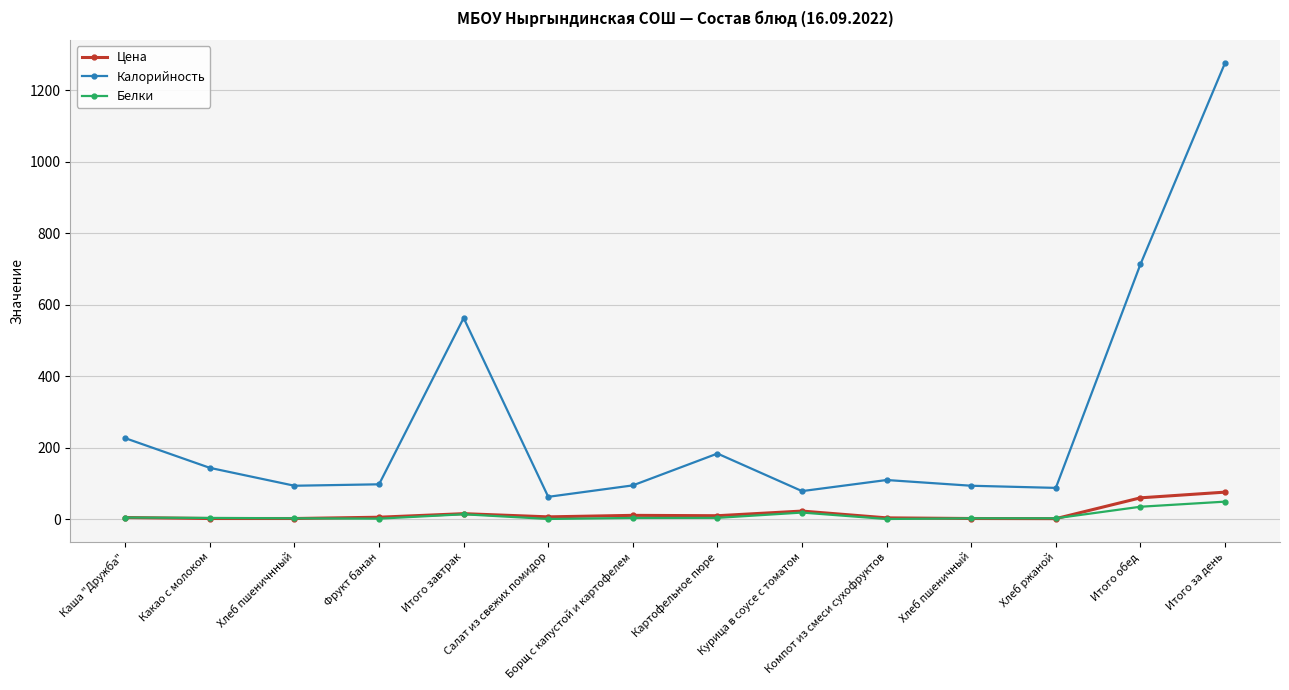

True or false: Калорийность has more than 1 points higher than both neighbors.

True